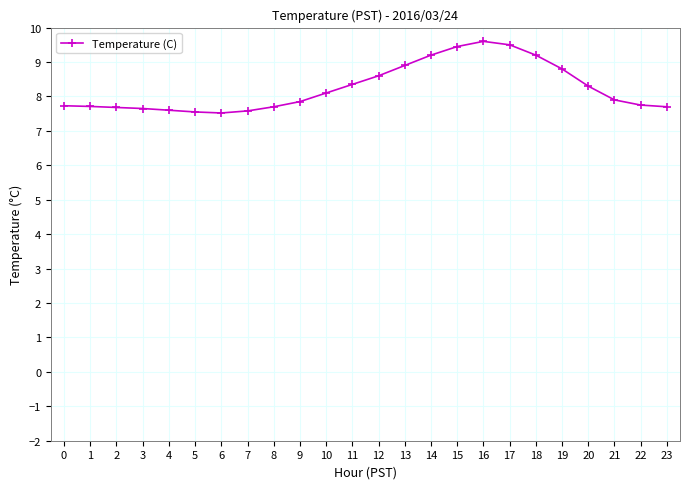

What is the difference between the values at 14 and 7?

1.6